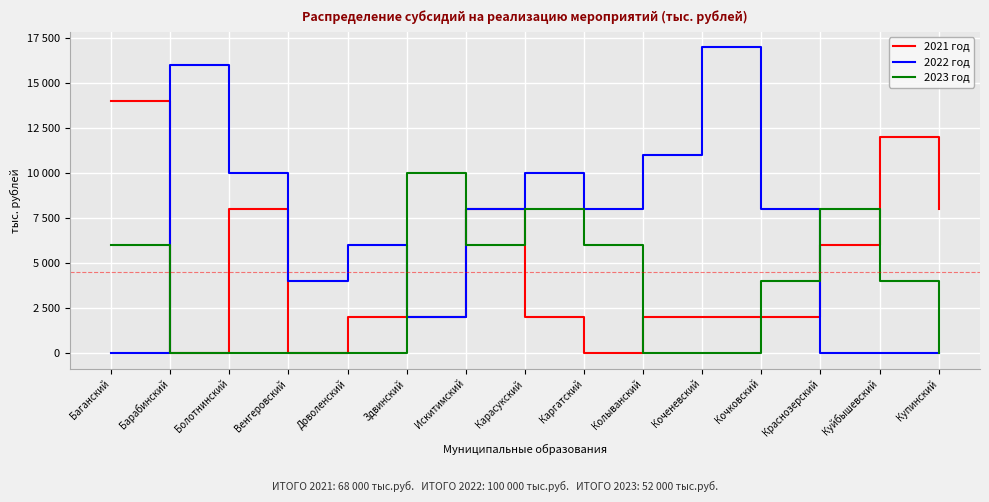

Reading left to right, list all the values displayed in this chart.

2021 год: 14000	0	8000	0	2000	2000	8000	2000	0	2000	2000	2000	6000	12000	8000
2022 год: 0	16000	10000	4000	6000	2000	8000	10000	8000	11000	17000	8000	0	0	0
2023 год: 6000	0	0	0	0	10000	6000	8000	6000	0	0	4000	8000	4000	0